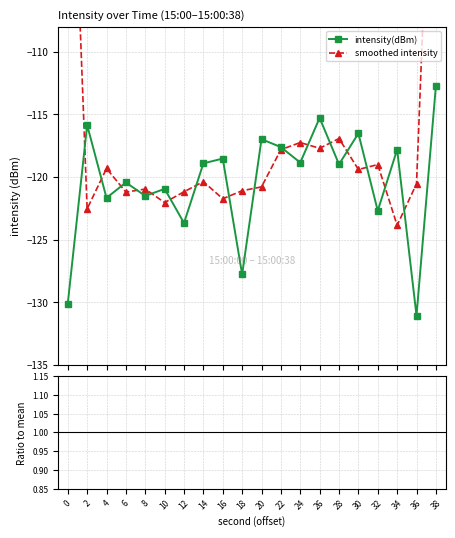

The intensity(dBm) series shows -118.9 at 14. True or false?

True